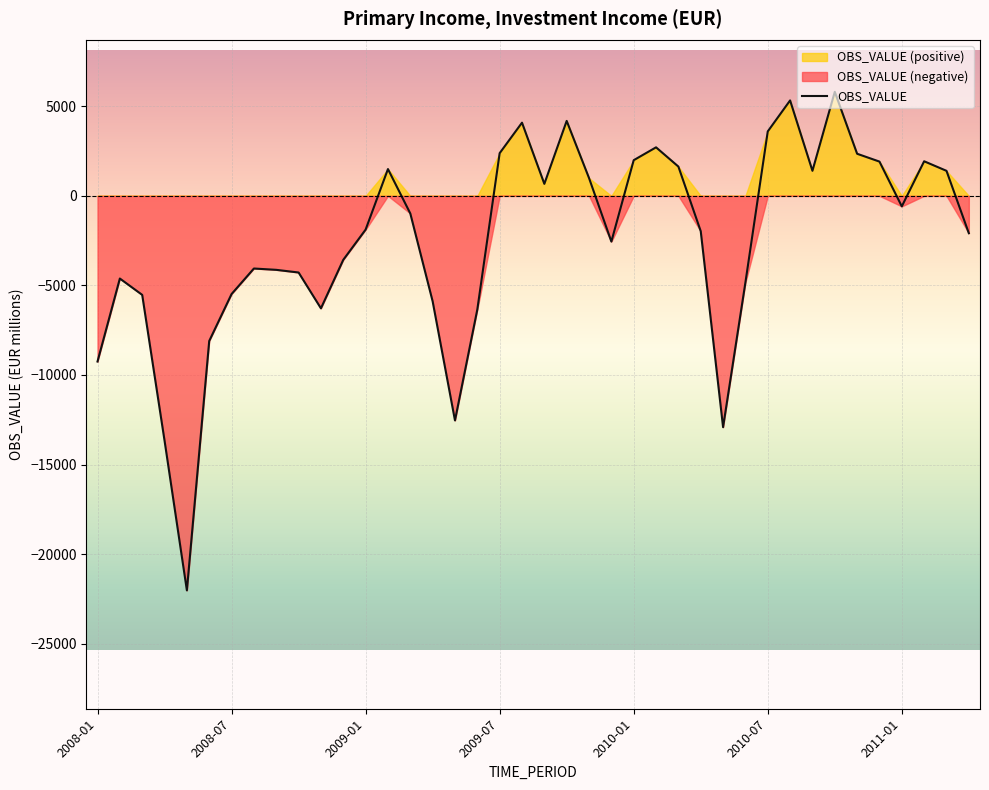

How many data points does each series have?

40